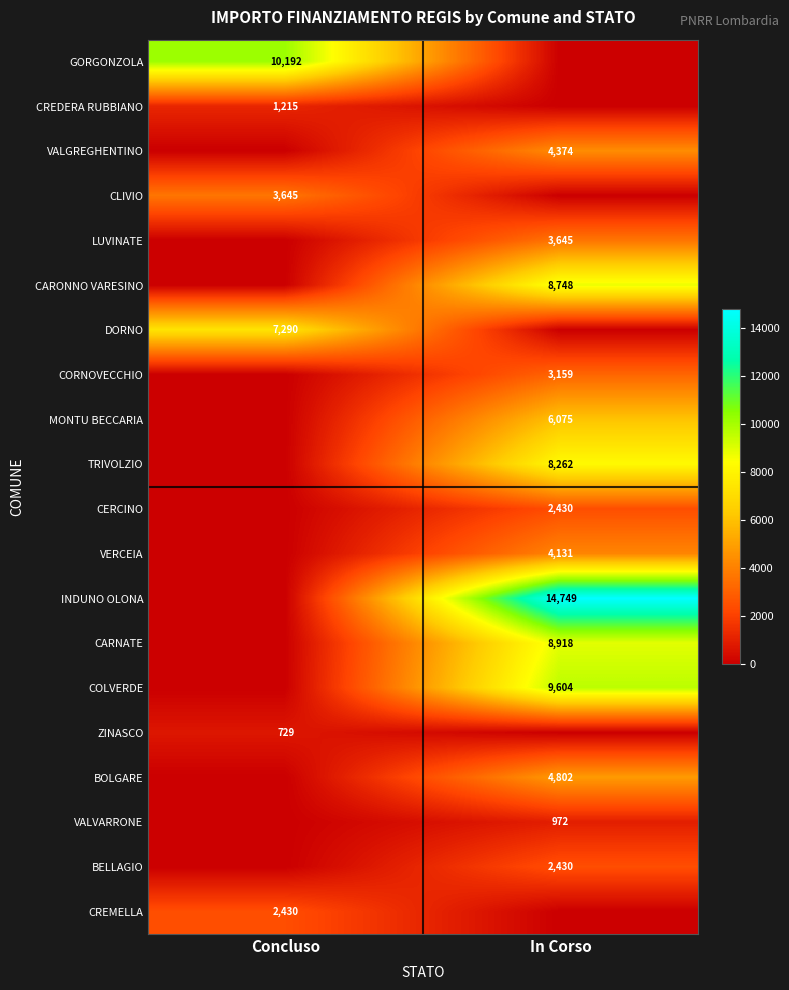

True or false: ZINASCO has a value of 729 at Concluso.

True